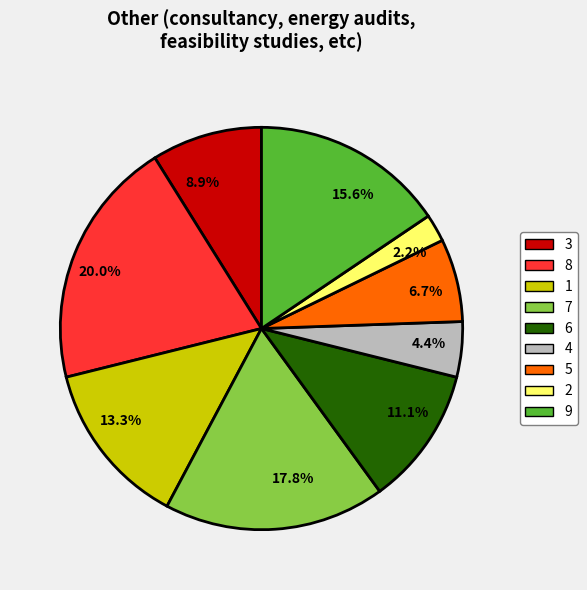

To the nearest percent, what is the difference between the largest and smallest slice percentages?

18%